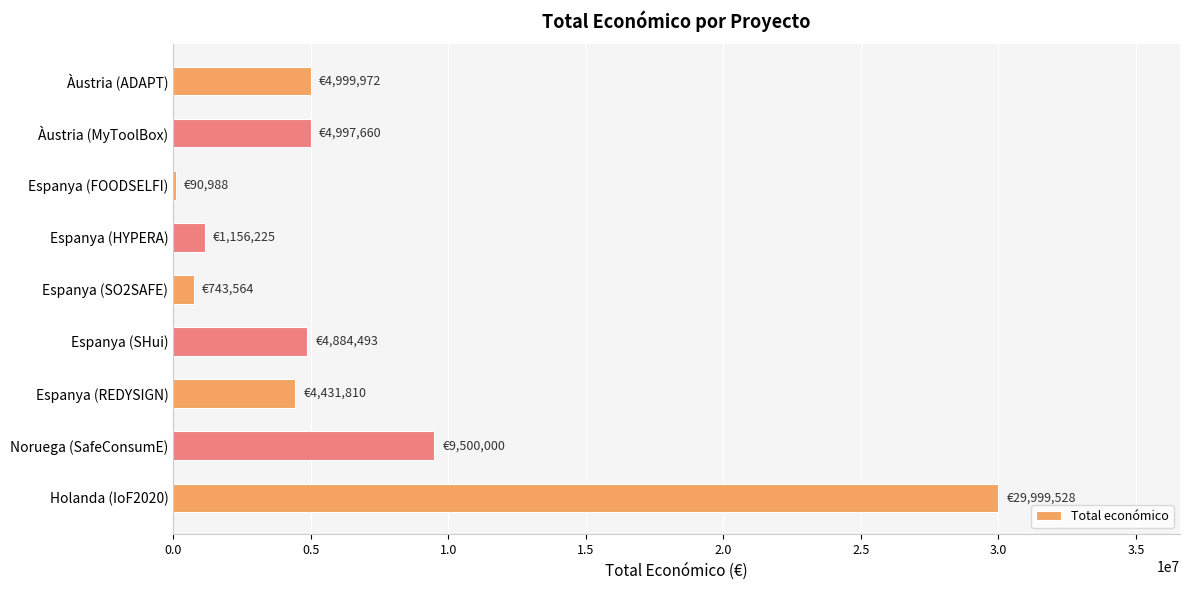

At which label is the value closest to 15045258?

Noruega (SafeConsumE)